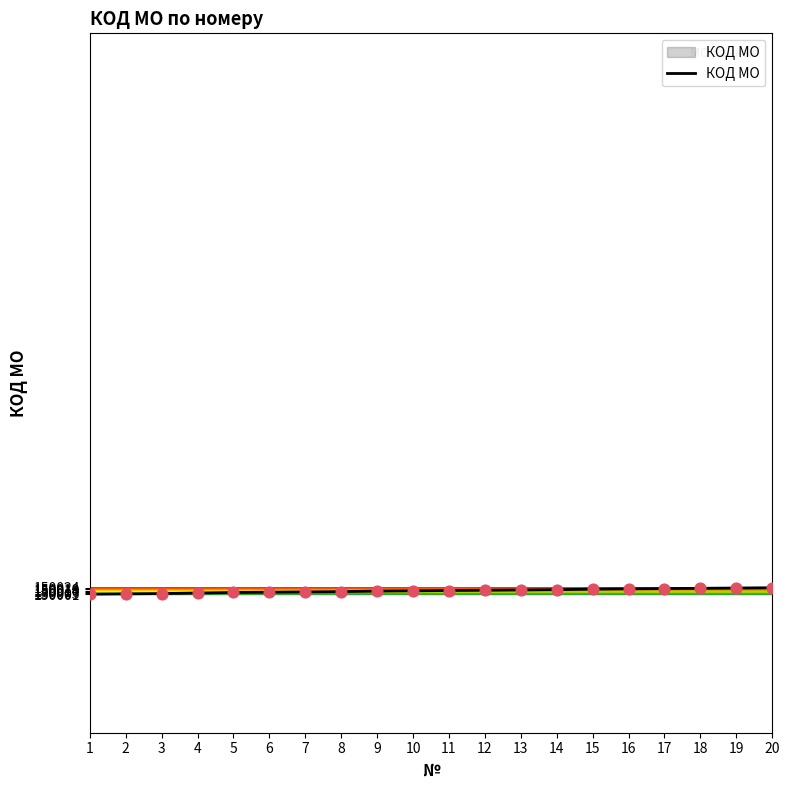

What is the change in value from 6 to 9?

+4